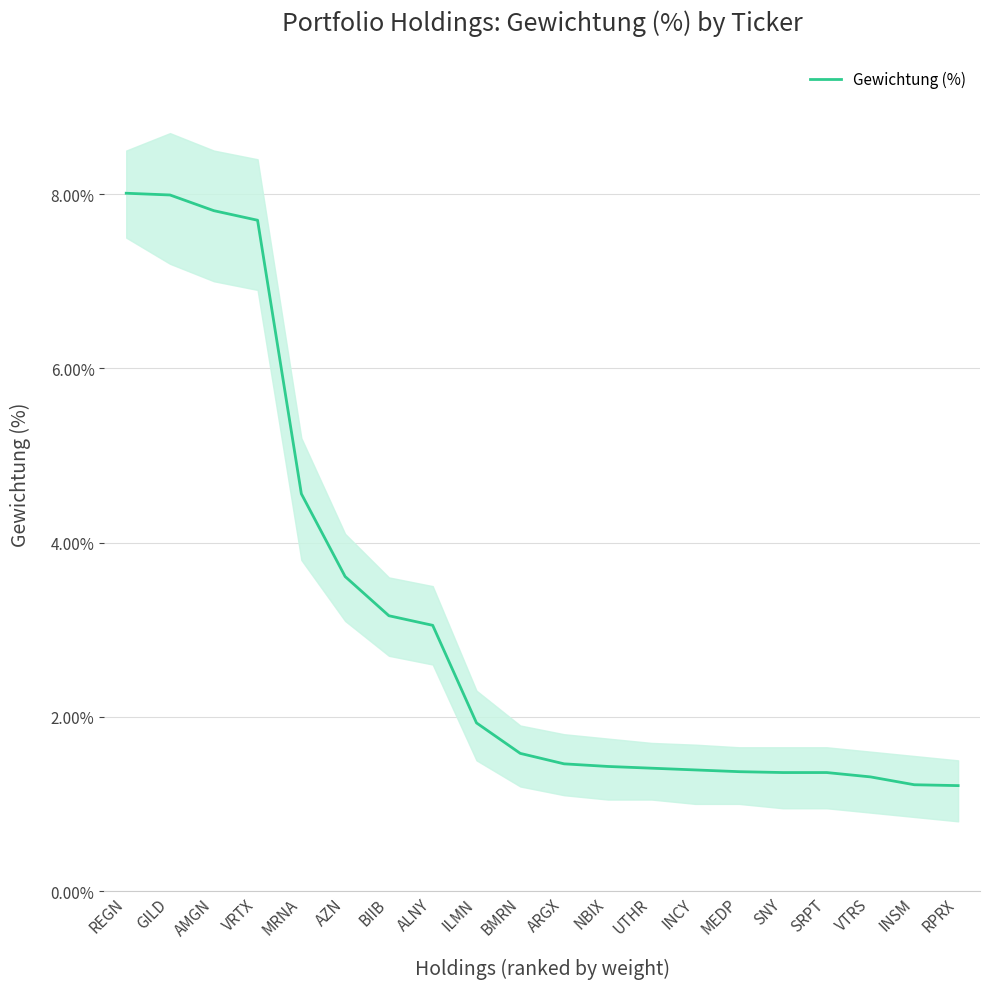

What is the average value?

3.1